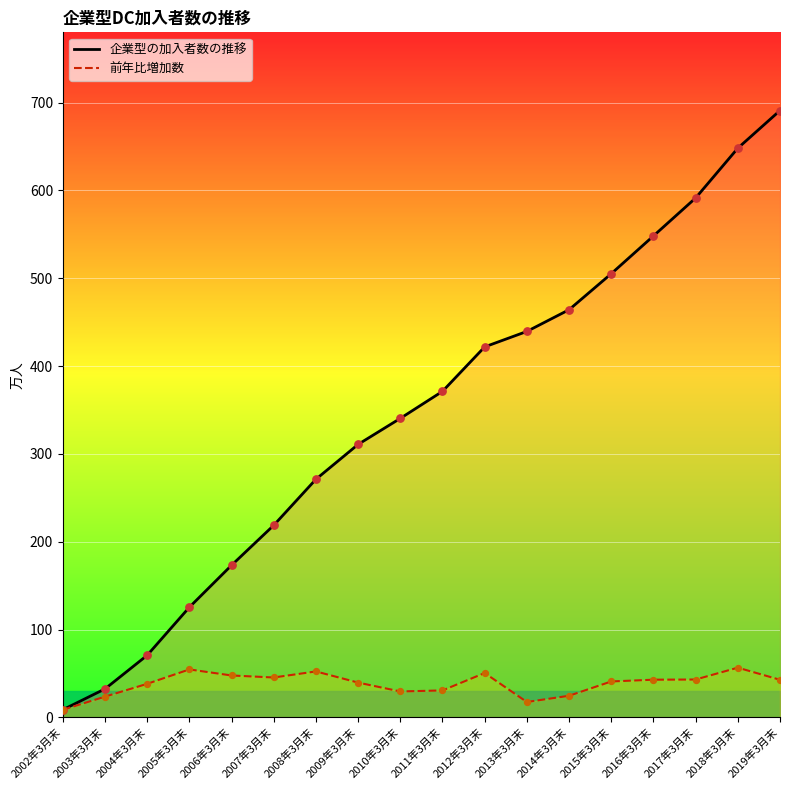

Which series has the largest total across all categories?

企業型の加入者数の推移